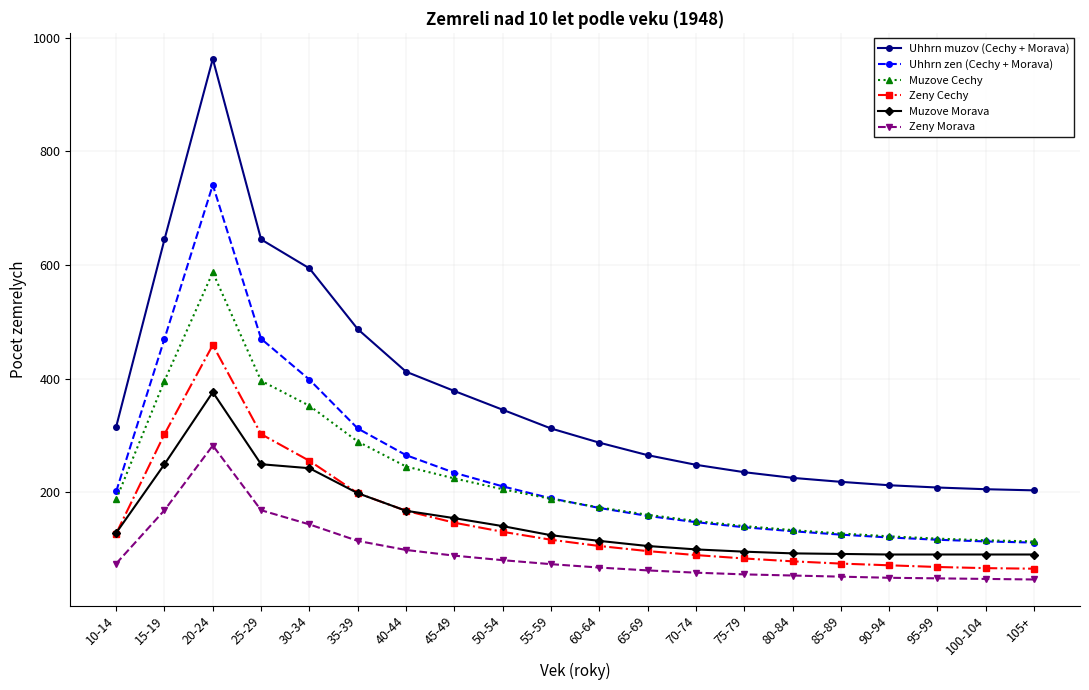

What are all the series names shown in the legend?

Uhhrn muzov (Cechy + Morava), Uhhrn zen (Cechy + Morava), Muzove Cechy, Zeny Cechy, Muzove Morava, Zeny Morava